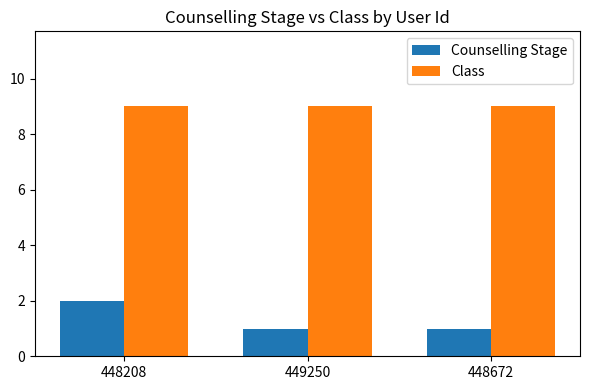

What is the maximum value shown in the chart?

9